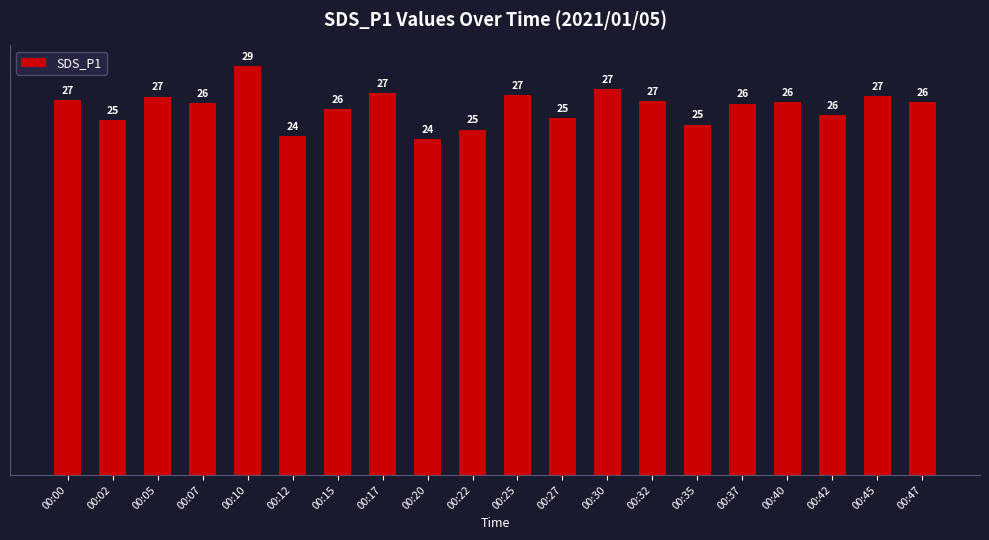

Which has a higher value, 00:10 or 00:47?

00:10